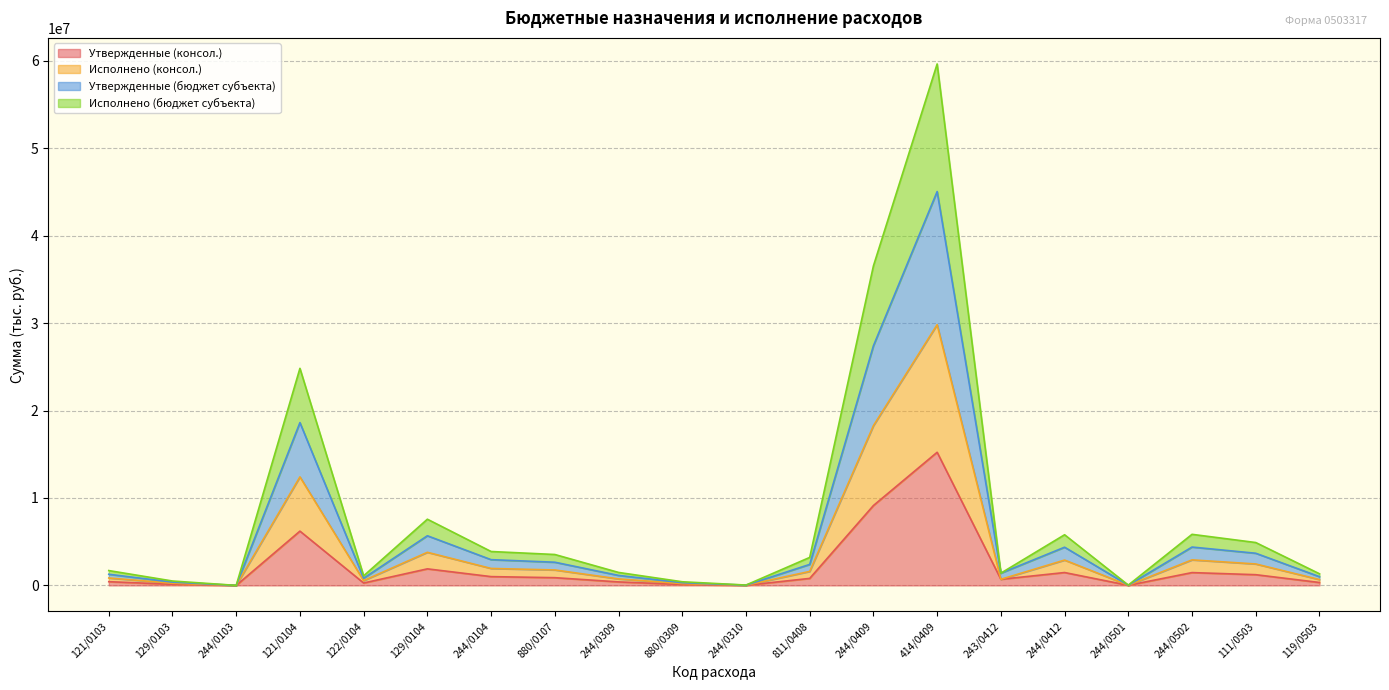

True or false: Исполнено (консол.) and Утвержденные (консол.) cross at least once.

False